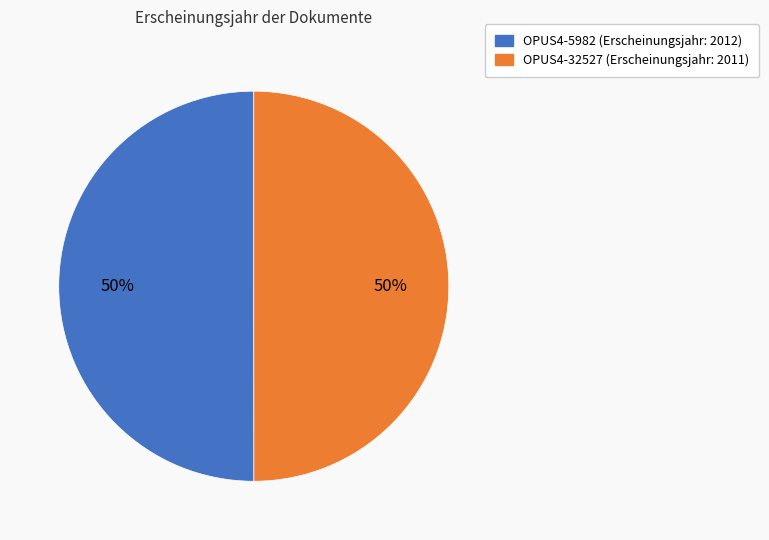

What percentage is the OPUS4-32527 slice, to the nearest percent?

50%